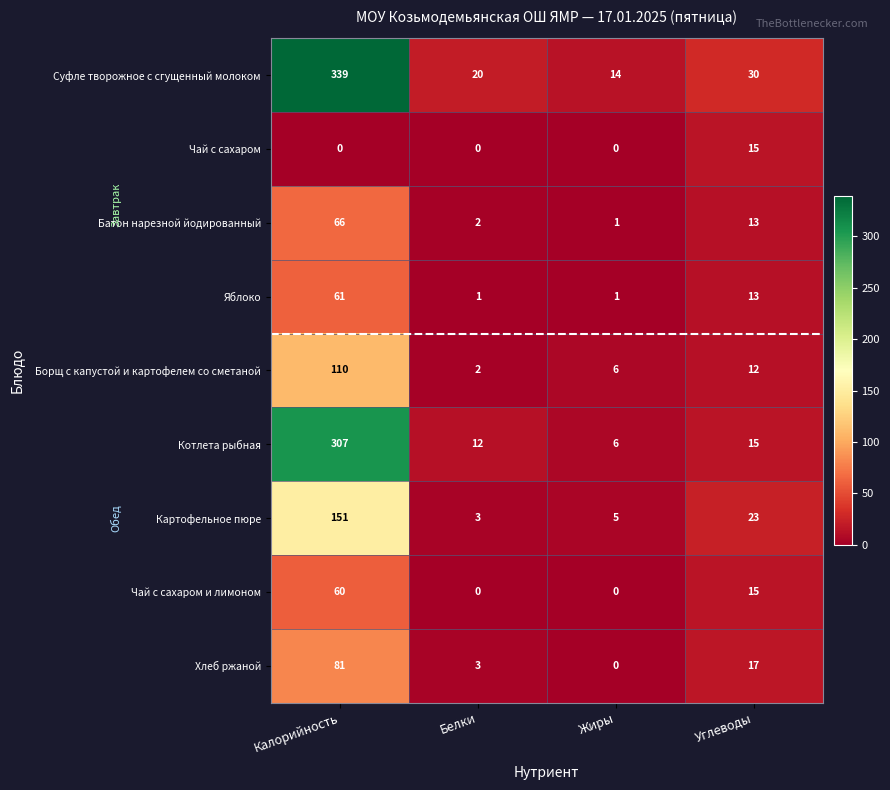

Which category has the highest value across all series?

Калорийность